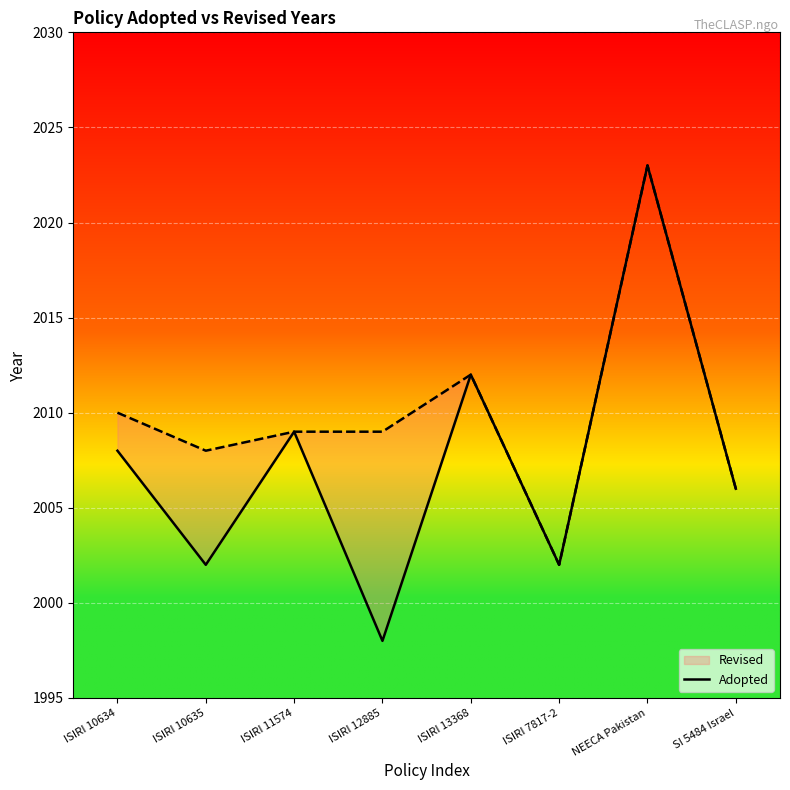

What is the maximum value shown in the chart?

2023